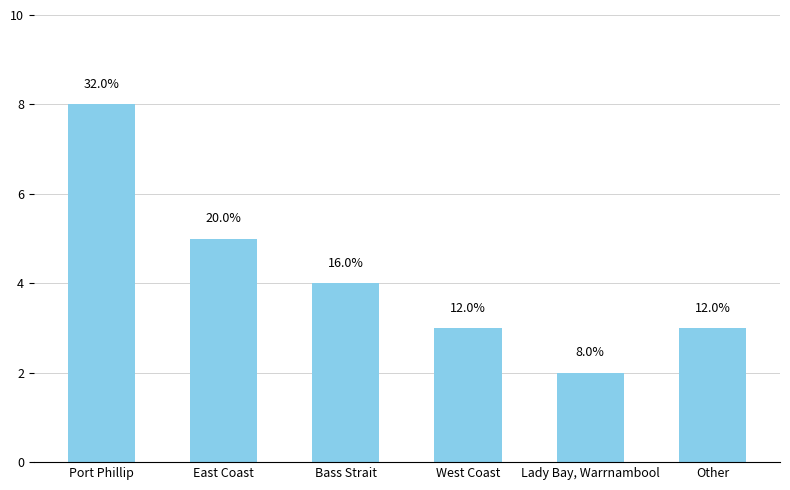

At which label is the value closest to 5?

East Coast